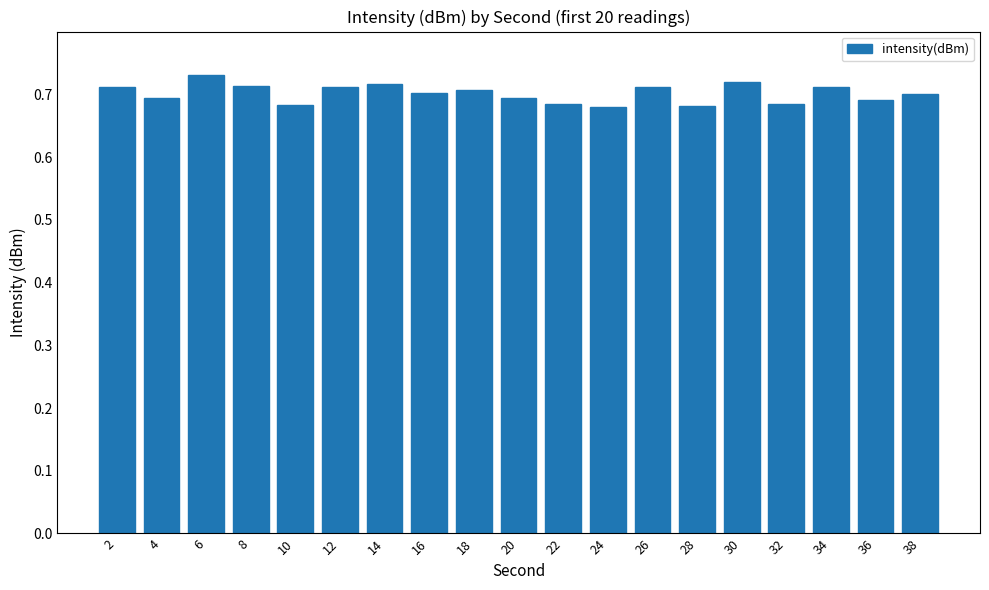

Is it true that the value at 30 is 0.7?

True